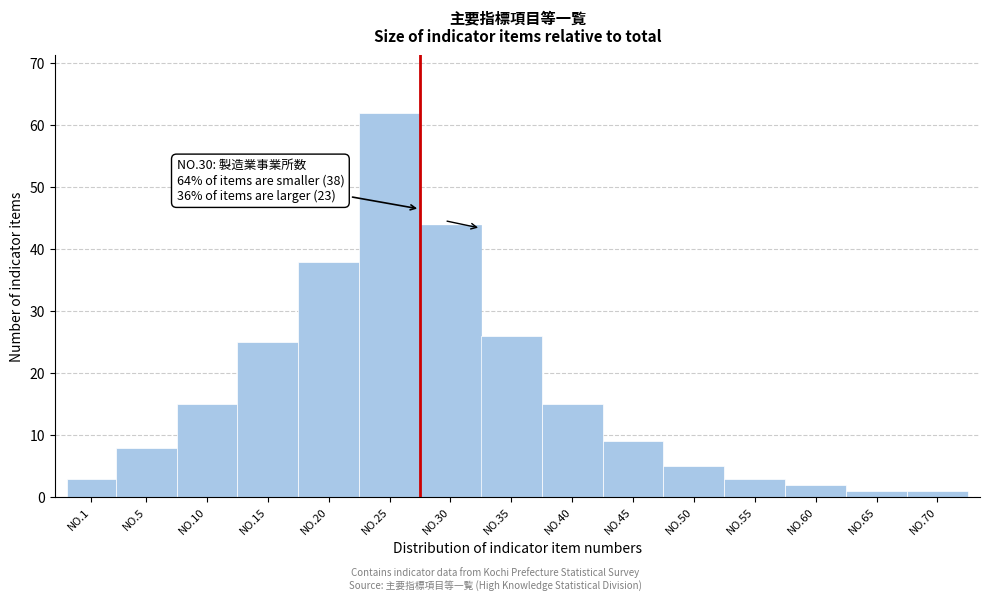

Reading right to left, extract all data points from this chart.

NO.70=1	NO.65=1	NO.60=2	NO.55=3	NO.50=5	NO.45=9	NO.40=15	NO.35=26	NO.30=44	NO.25=62	NO.20=38	NO.15=25	NO.10=15	NO.5=8	NO.1=3